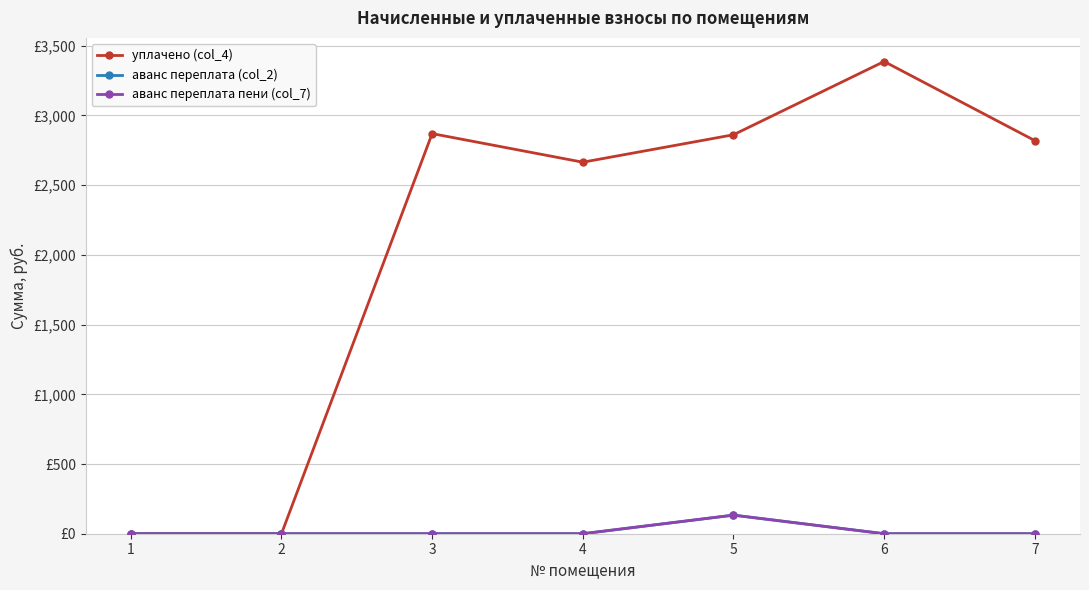

What is the difference between the аванс переплата пени (col_7) values at 5 and 2?

133.3